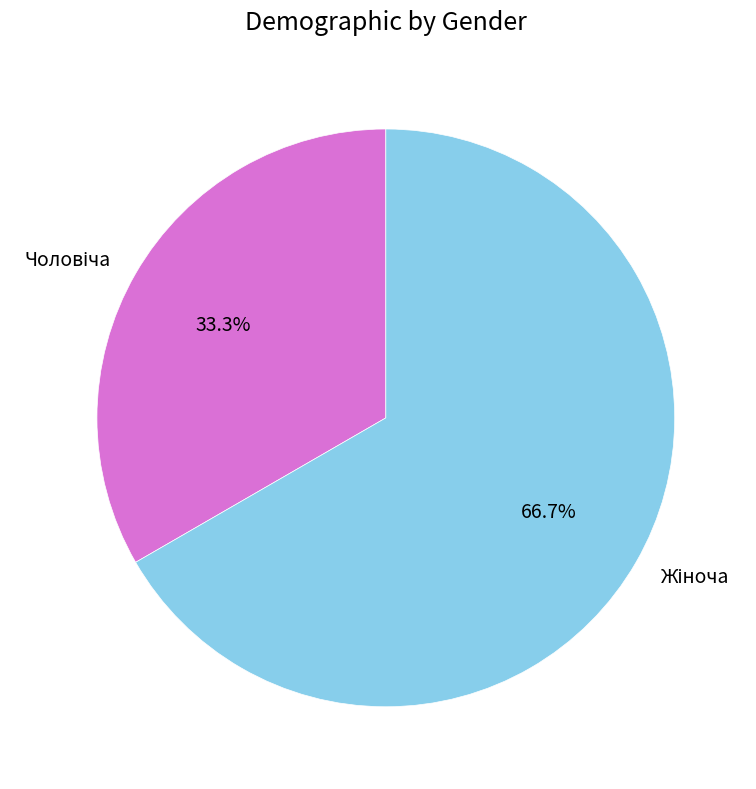

Does any single category account for the majority?

Yes